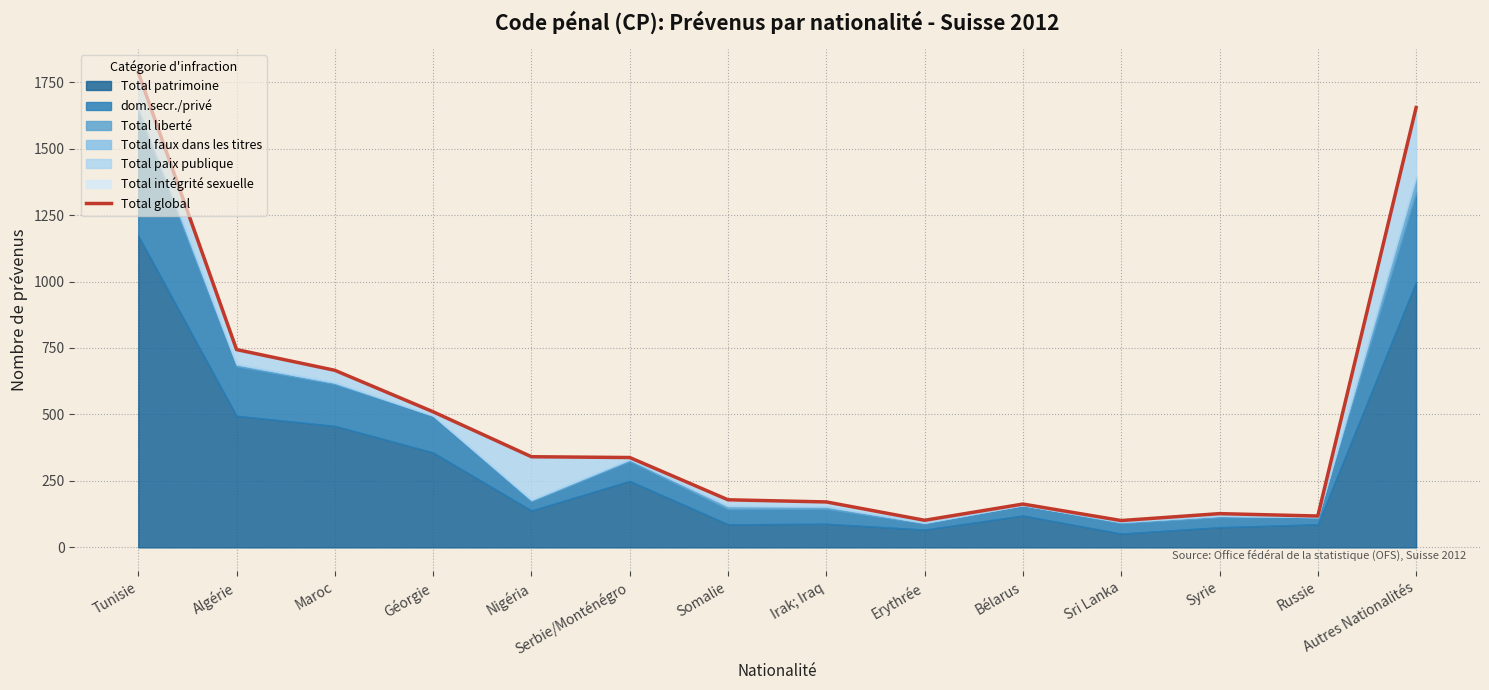

What is the label of the 12th point from the right?

Maroc